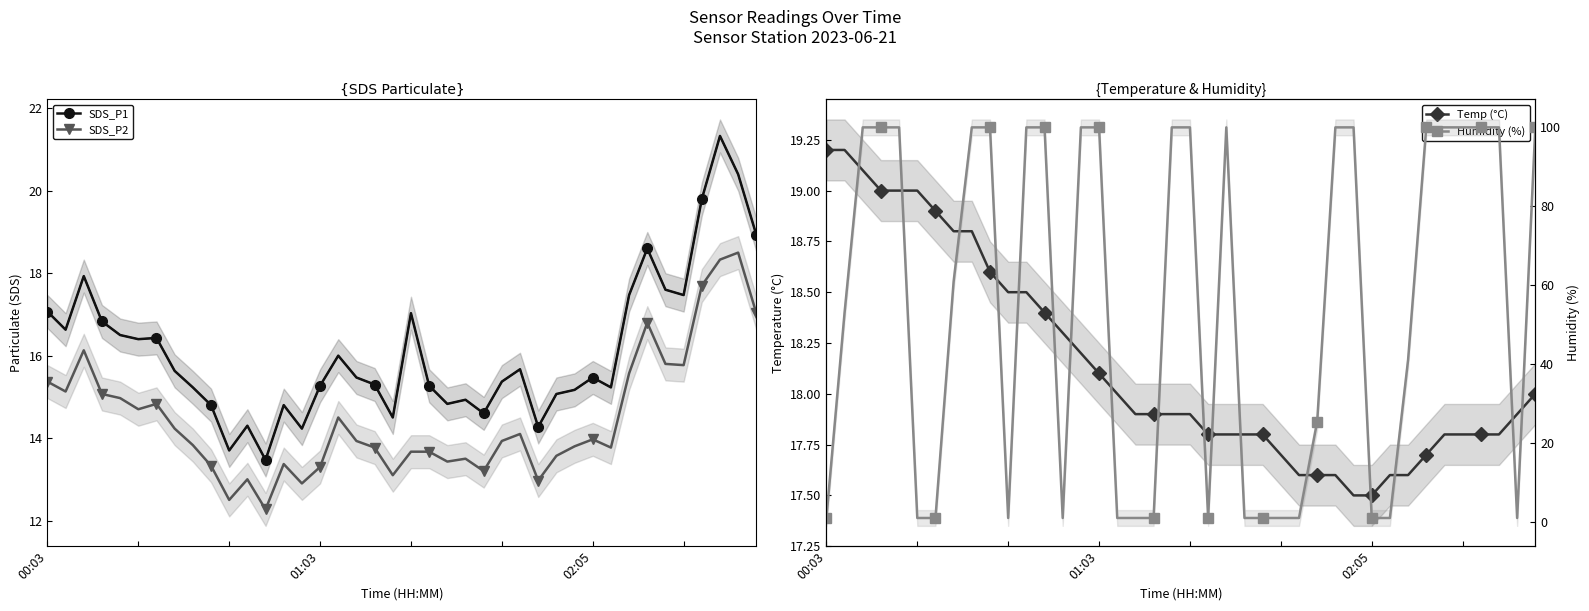

The SDS_P1 series shows 17.5 at 35. True or false?

True